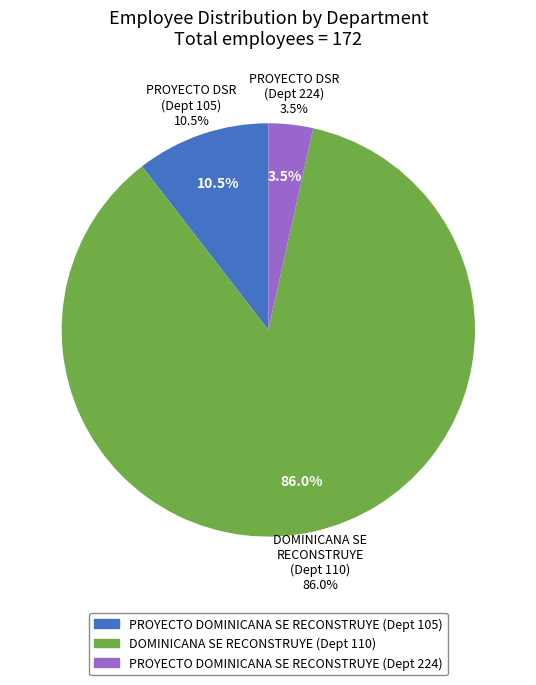

Rank the categories by value from highest to lowest.

DOMINICANA SE RECONSTRUYE, PROYECTO DOMINICANA SE RECONSTRUYE, PROYECTO DOMINICANA SE RECONSTRUYE (224)